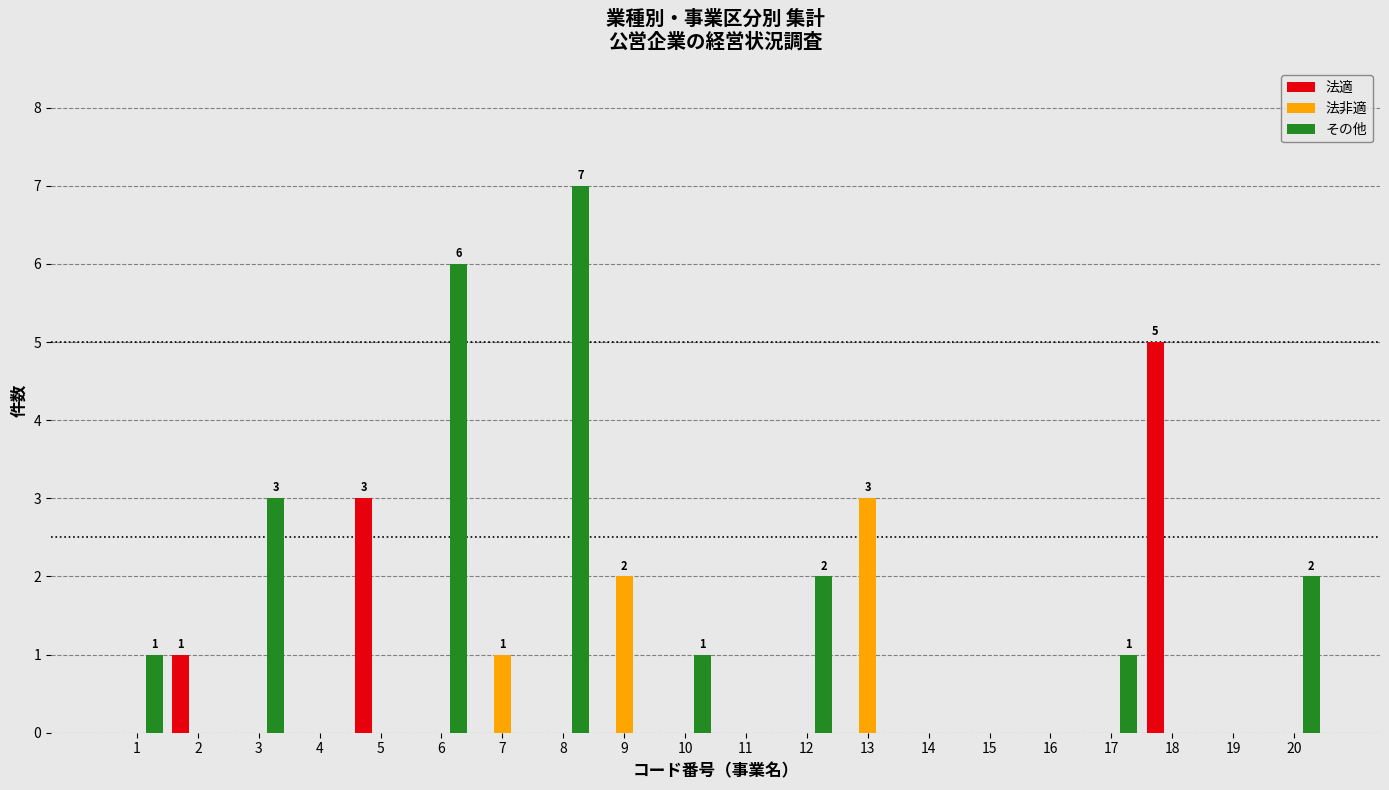

Is the value of その他 at 3 greater than the value of 法適 at 13?

Yes